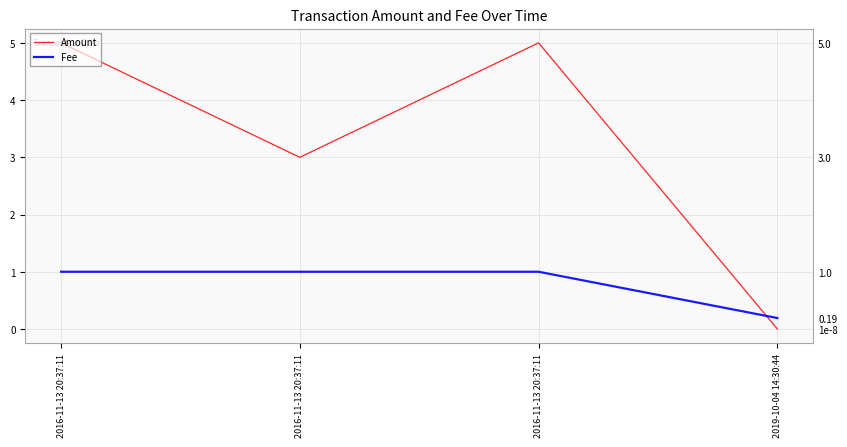

After their last crossing, which series has the higher values: Fee or Amount?

Fee